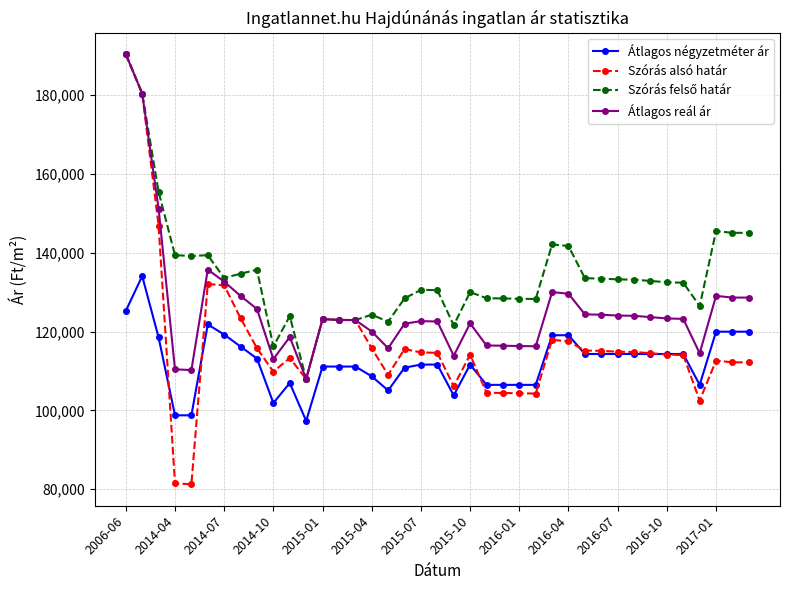

True or false: Szórás alsó határ has more than 2 interior local peaks.

True